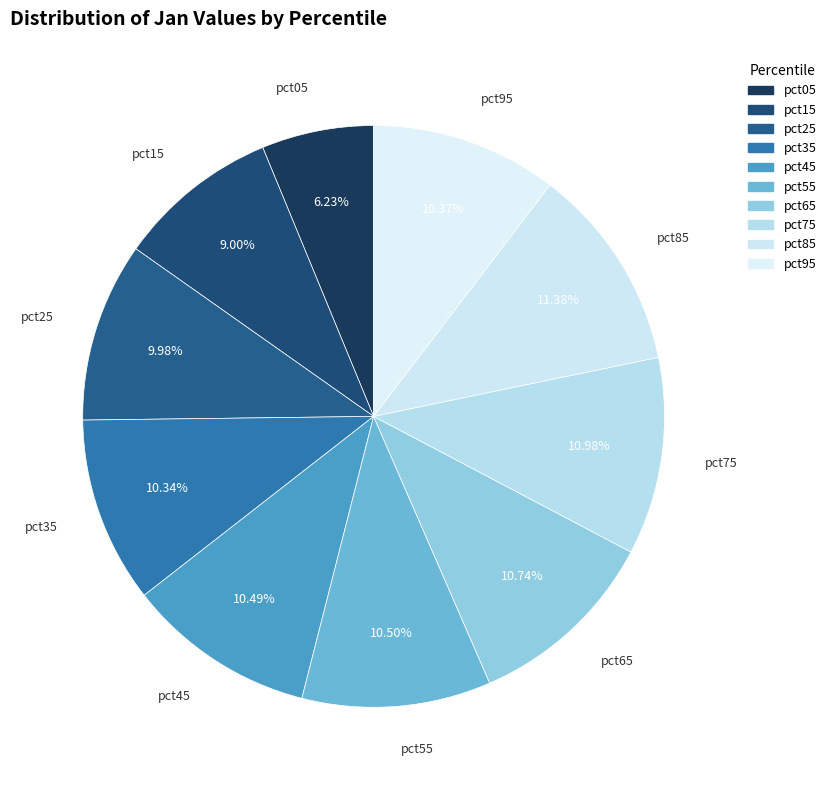

To the nearest percent, what portion does pct35 represent?

10%